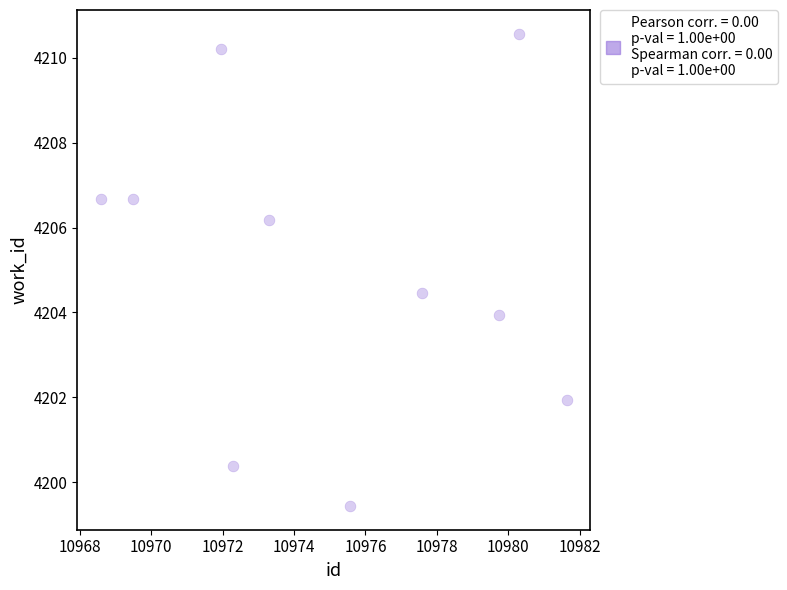

What is the range of X values (max minus min)?

13.0